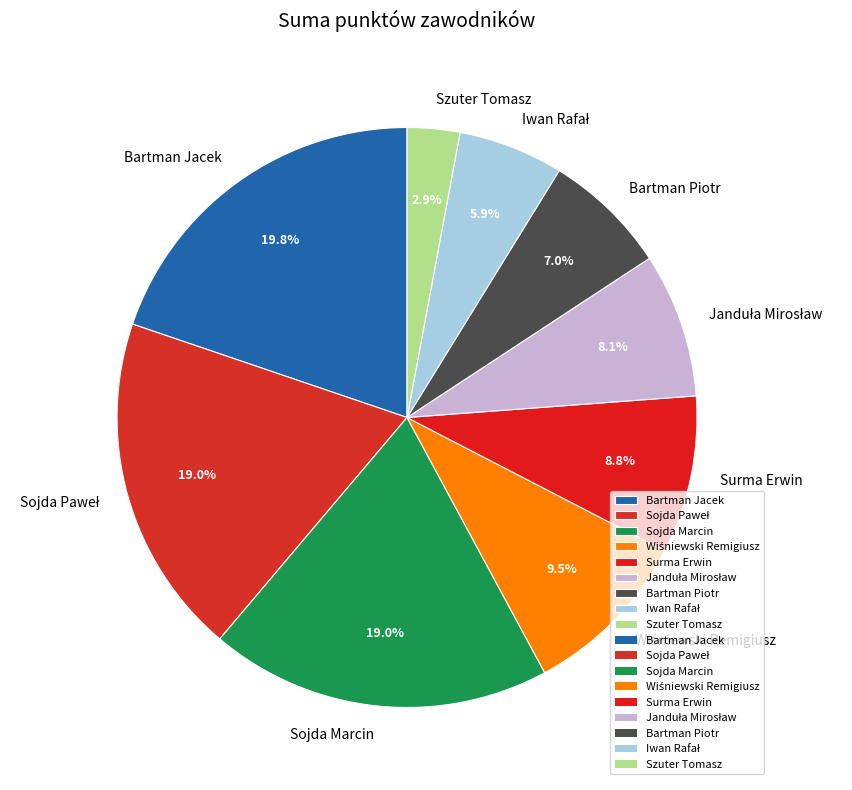

To the nearest percent, what is the difference between the largest and smallest slice percentages?

17%